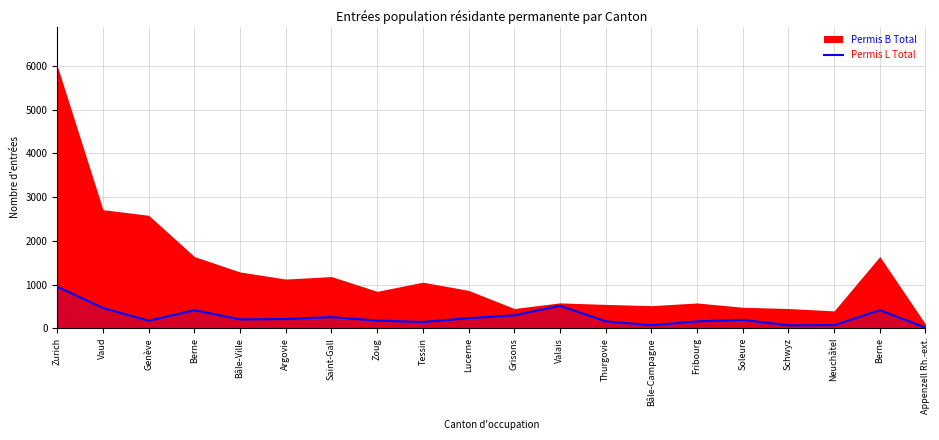

What is the label of the 15th point from the right?

Argovie